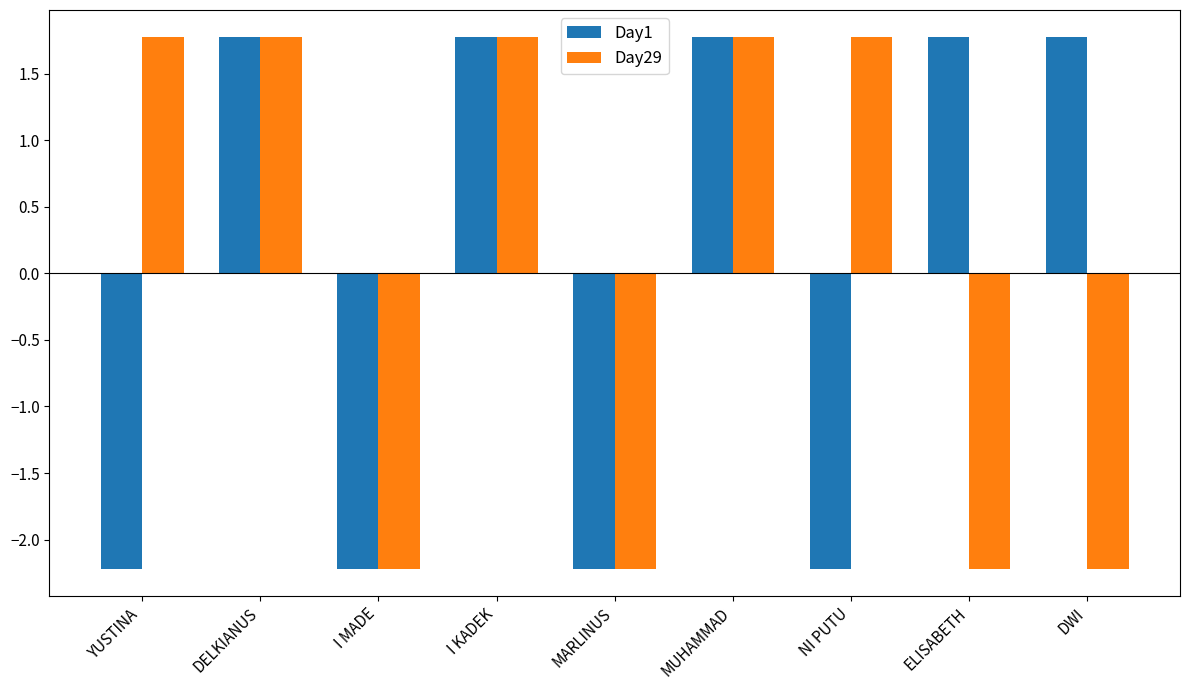

How many bars are there in each group?

2